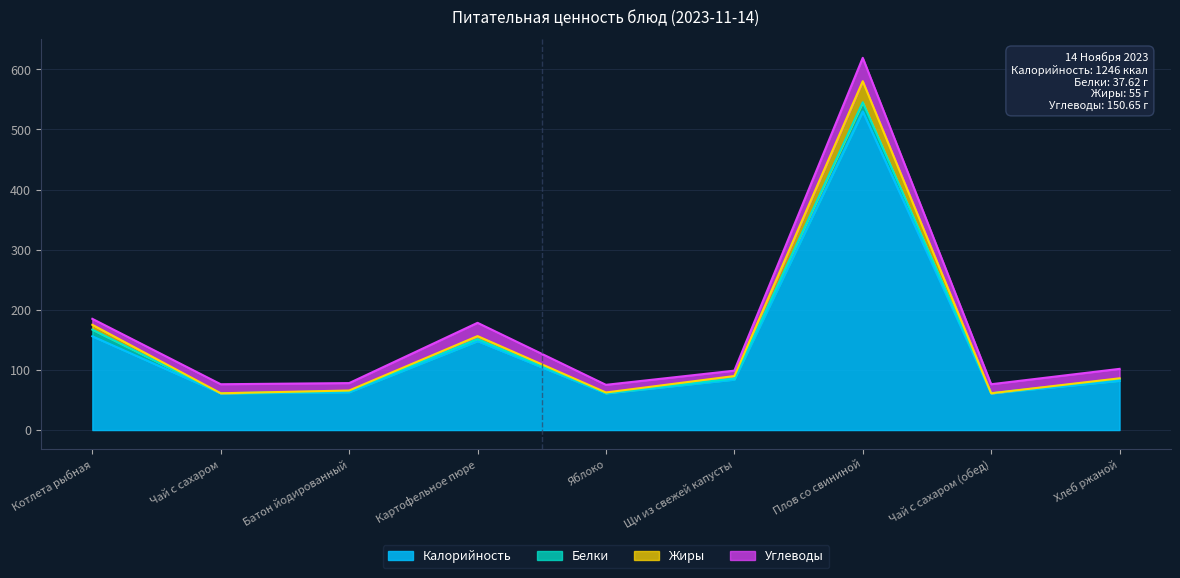

At which category is the sum across all series the highest?

Плов со свининой